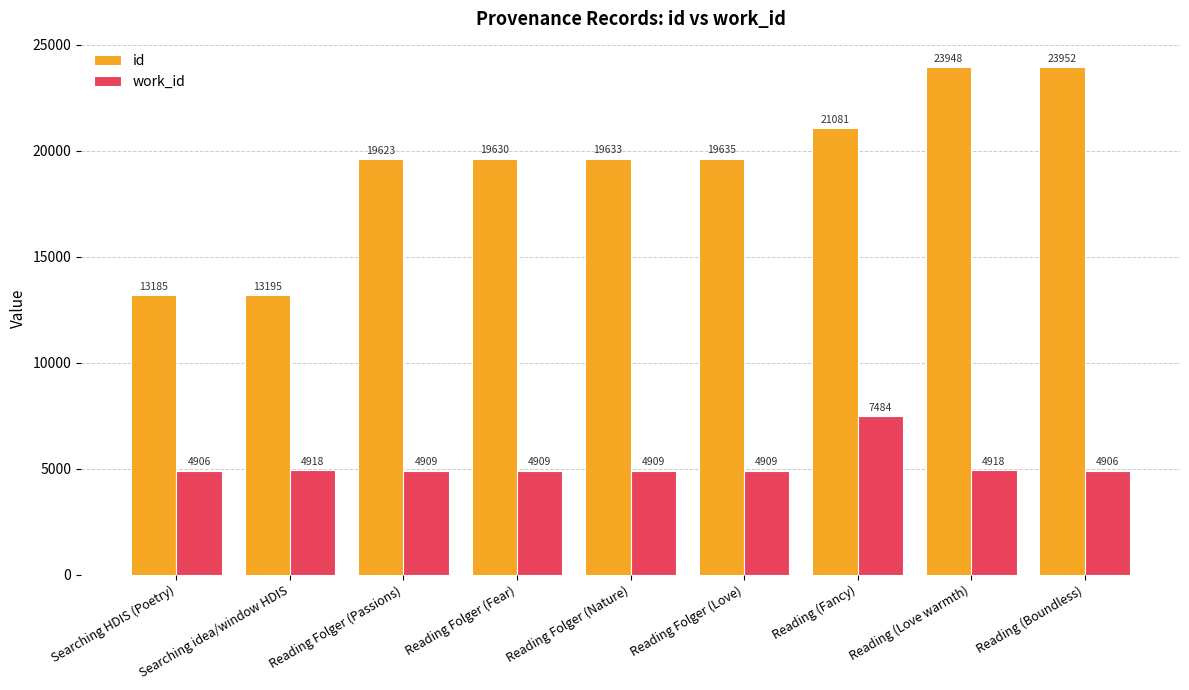

What is the average value of the work_id series?

5196